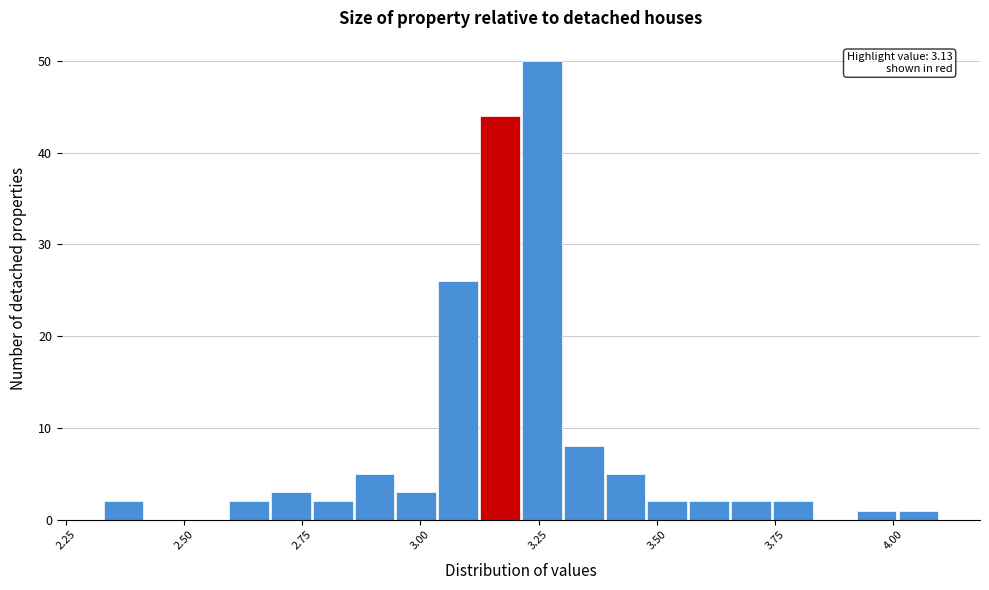

Read against the x-axis, roughly where is the centre of the tallest bar?

3.25